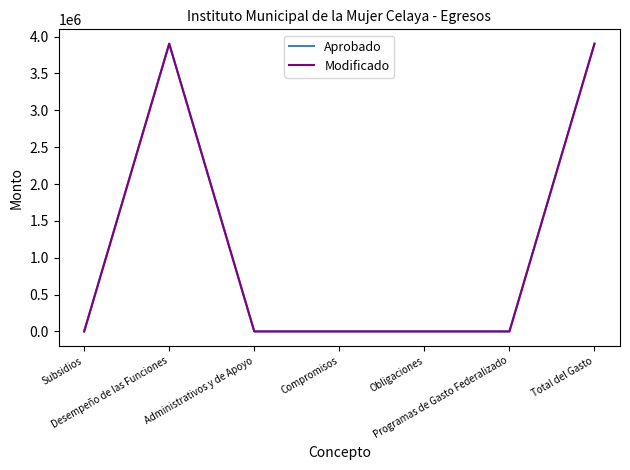

Where is Aprobado nearest to the value 1951852?

Subsidios